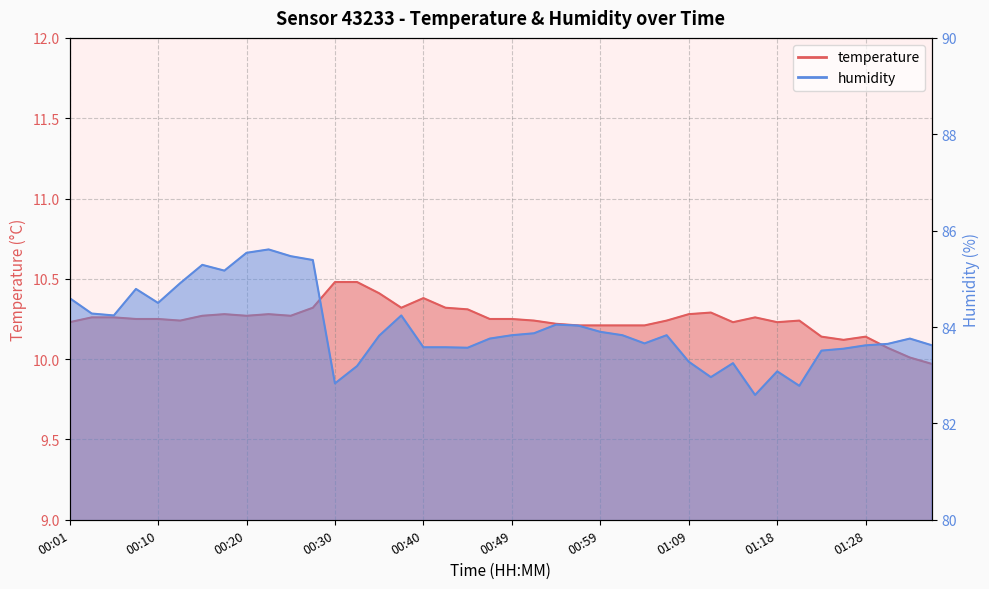

True or false: humidity and temperature intersect in this chart.

False